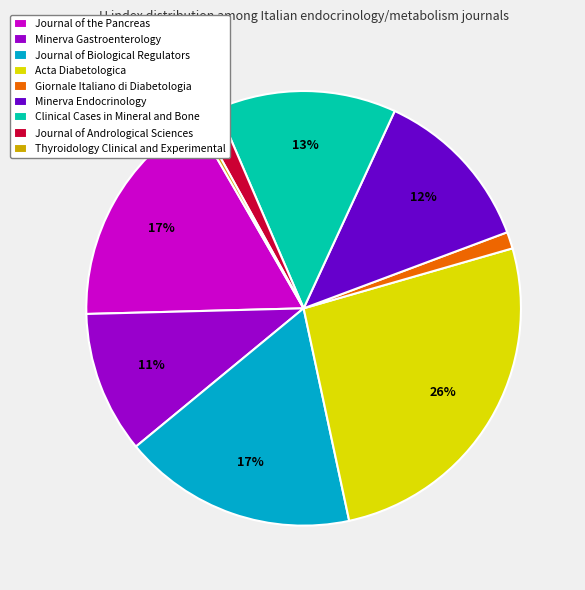

The Journal of the Pancreas slice represents 17% of the pie. True or false?

True